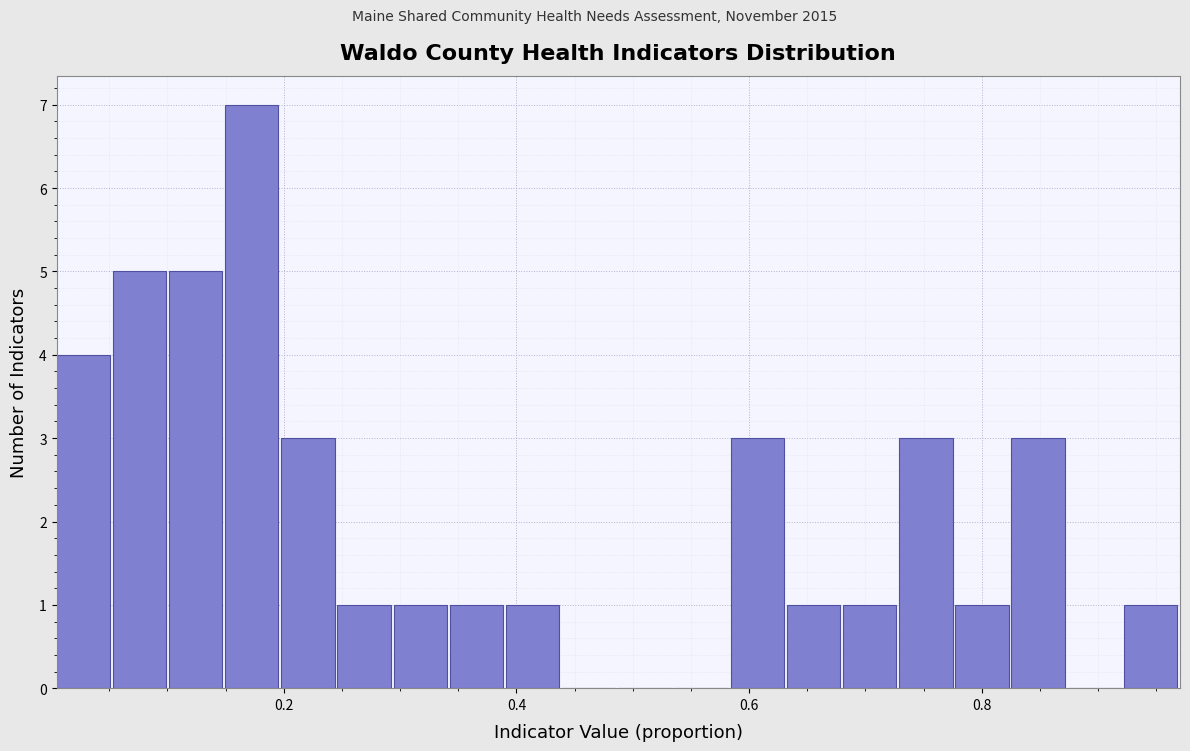

Around what value on the x-axis is the tallest bar? Give the approximate position of its centre, as read against the axis.

0.18